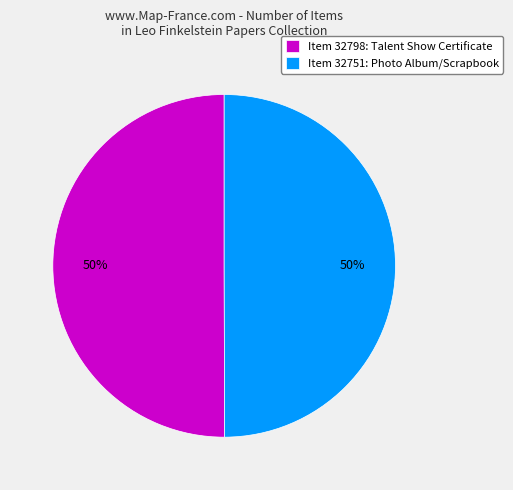

True or false: Item 32798: Talent Show Certificate accounts for 50% of the total.

True